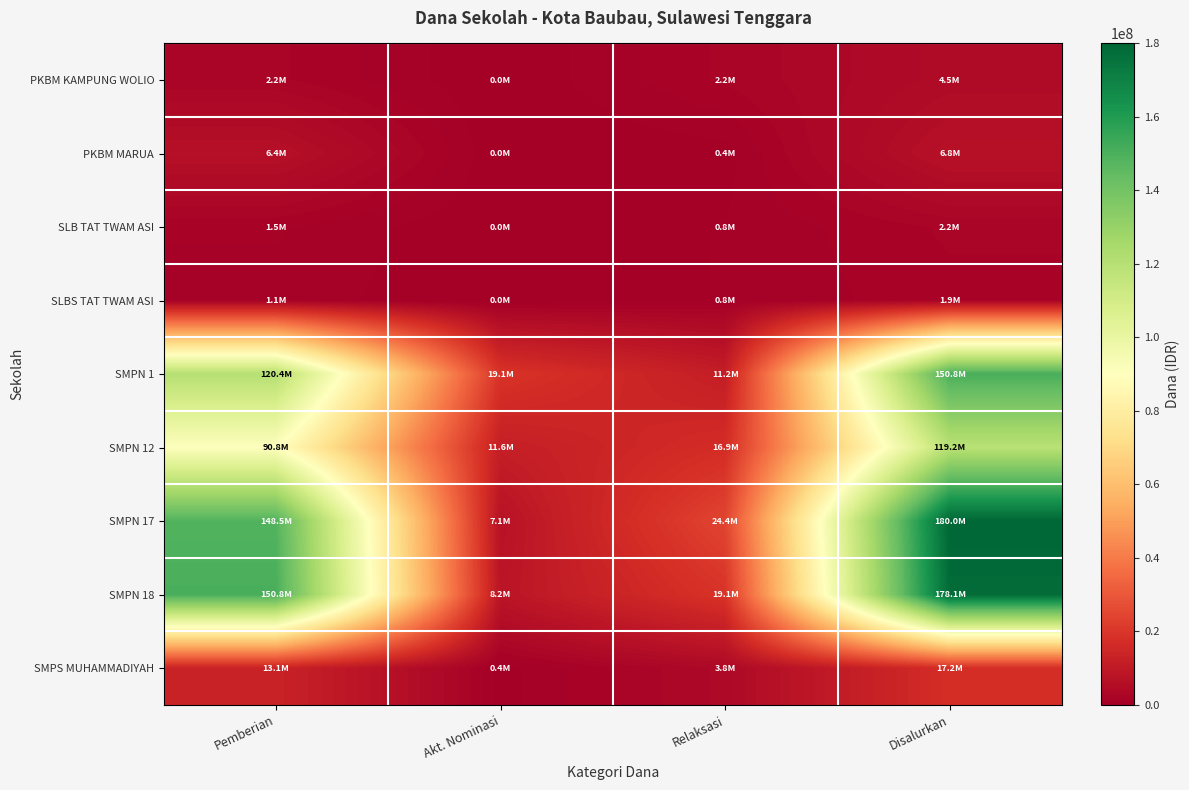

Which series has the largest range (max minus min)?

SMPN 17